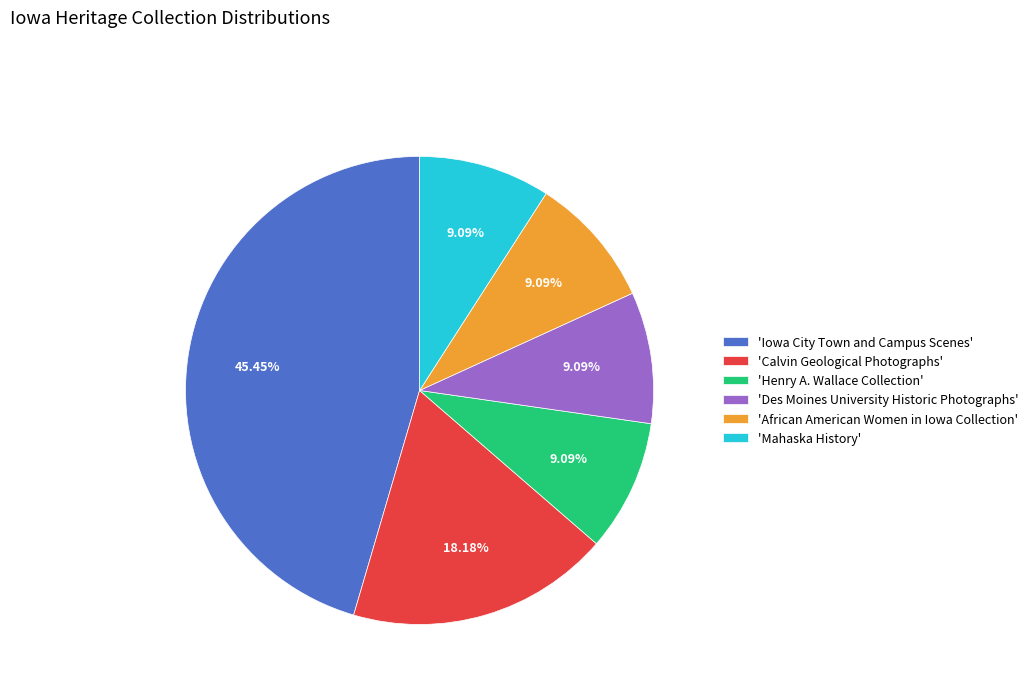

How many slices are in this pie chart?

6